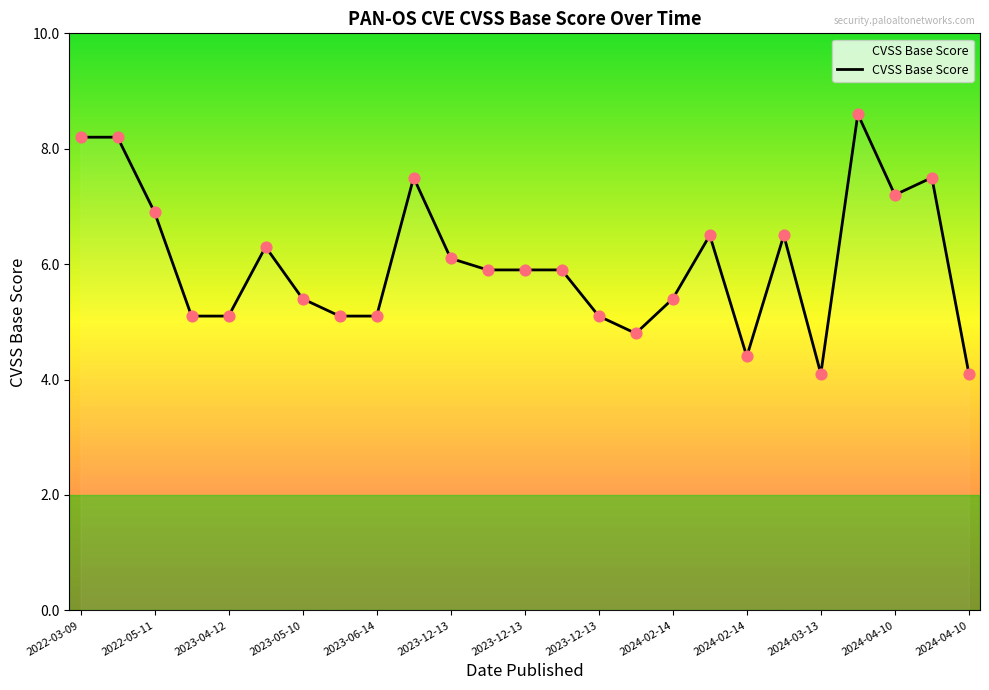

What is the smallest value displayed?

4.1